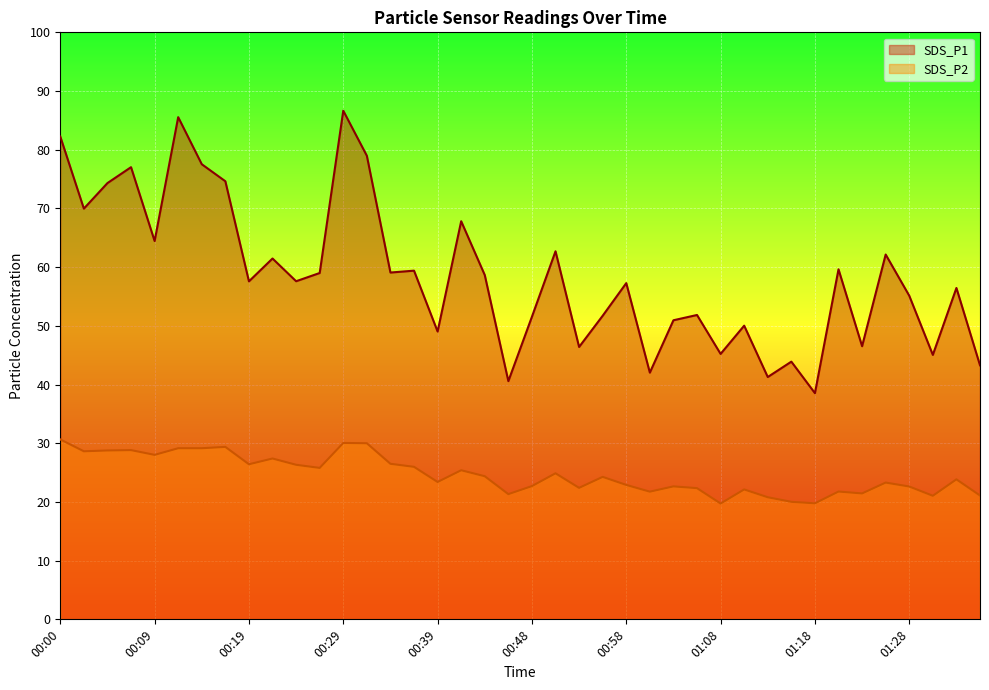

What is the average value of the SDS_P2 series?

24.7